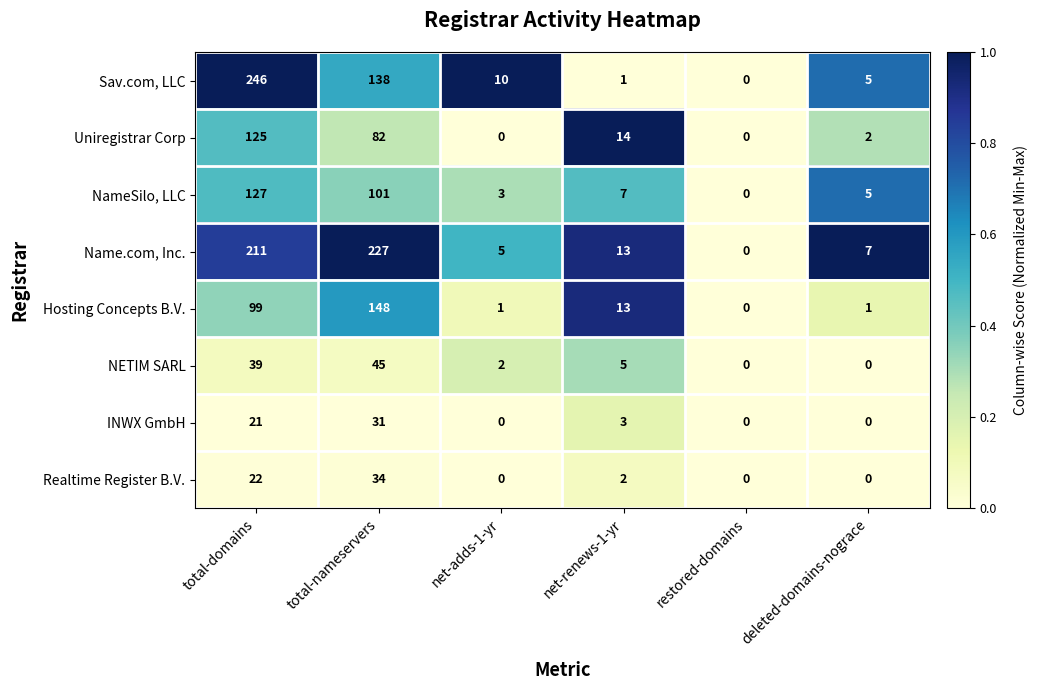

List the labels in order of NameSilo, LLC value, largest first.

total-domains, total-nameservers, net-renews-1-yr, deleted-domains-nograce, net-adds-1-yr, restored-domains